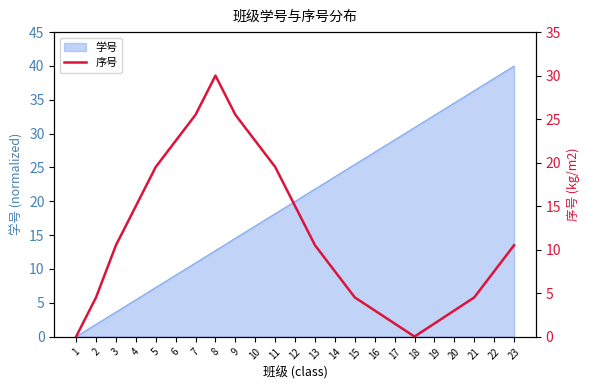

Reading right to left, transcribe all the data shown in this chart.

10.5	7.5	4.5	3.0	1.5	0.0	1.5	3.0	4.5	7.5	10.5	15.0	19.5	22.5	25.5	30.0	25.5	22.5	19.5	15.0	10.5	4.5	0.0